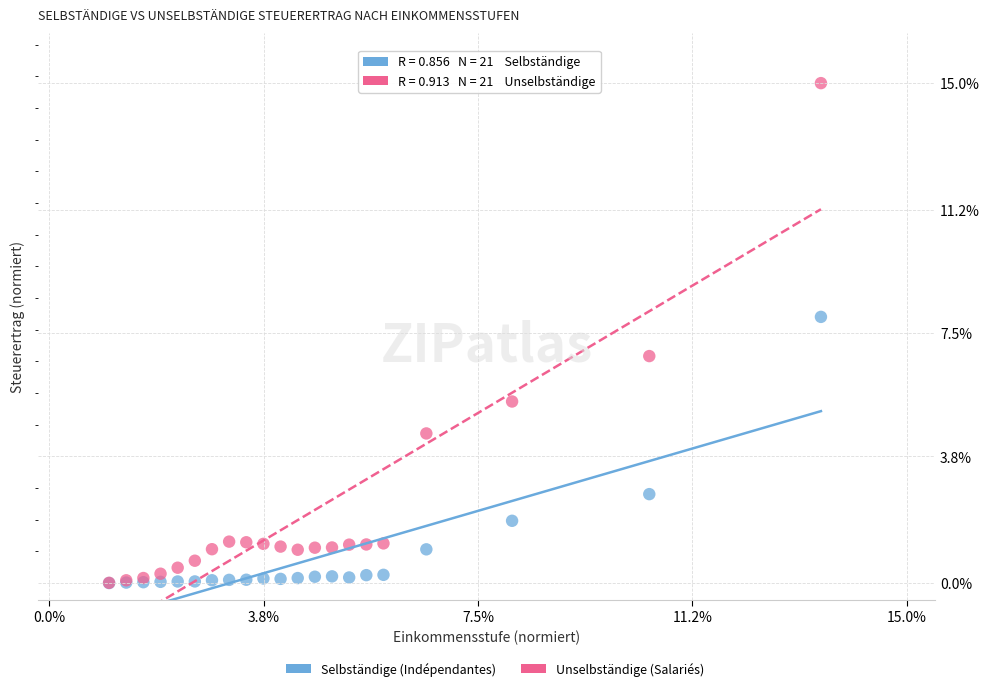

In the Selbständige (Indépendantes) series, what Y value is closest to 3?

2.7